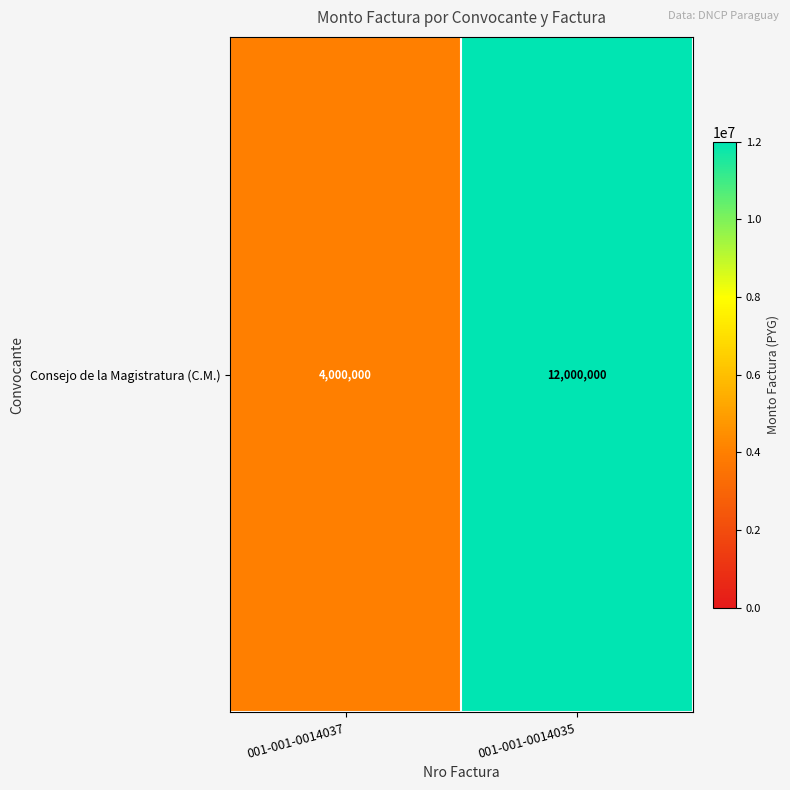

What is the sum of all values?

16000000